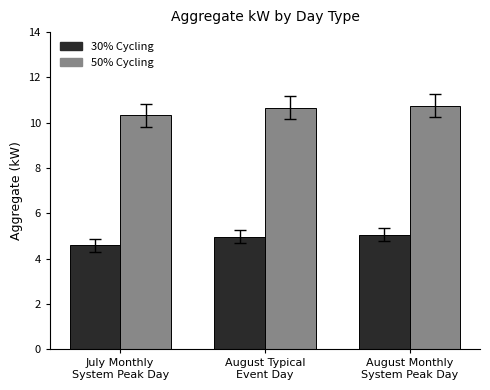

Rank the series at August Monthly
System Peak Day from highest to lowest value.

50% Cycling, 30% Cycling